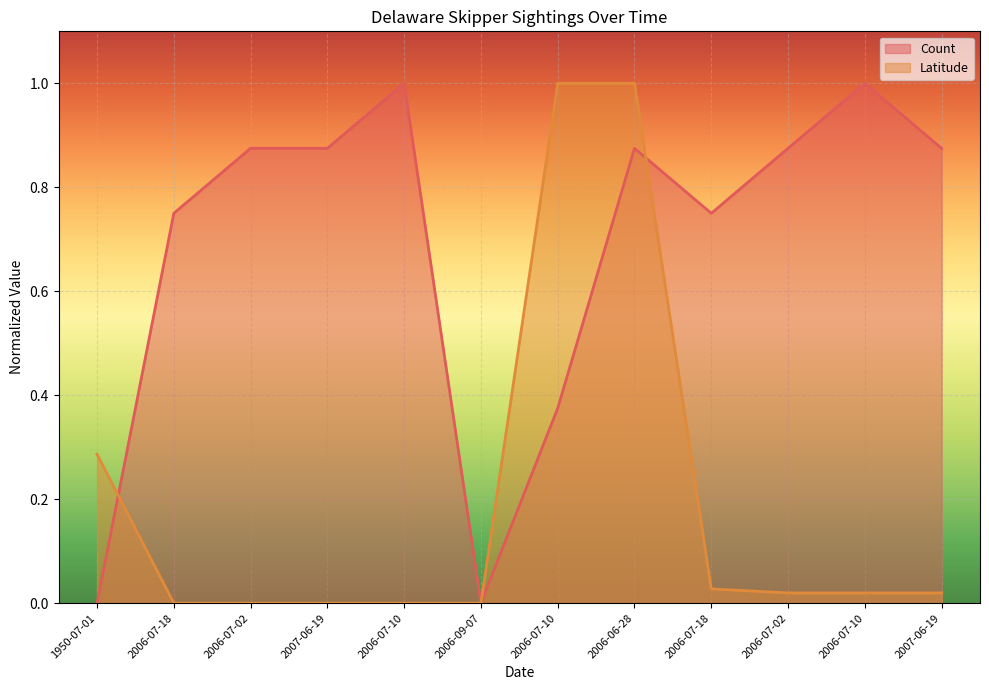

What is the sum of all Latitude values?

2.4